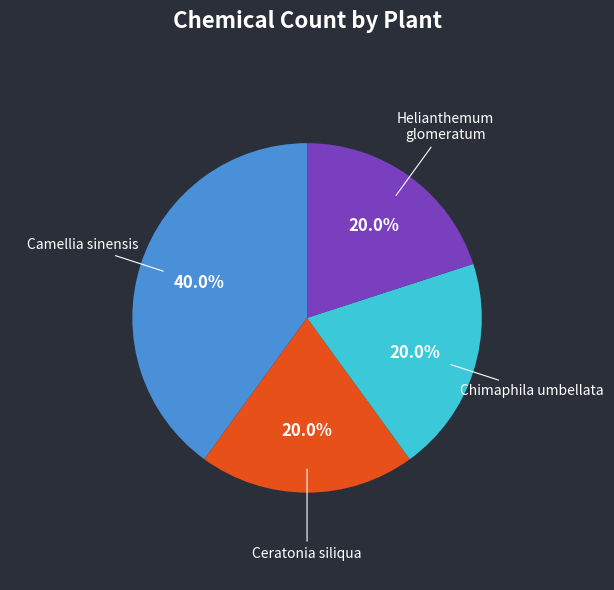

Is Chimaphila umbellata the majority of the pie?

No